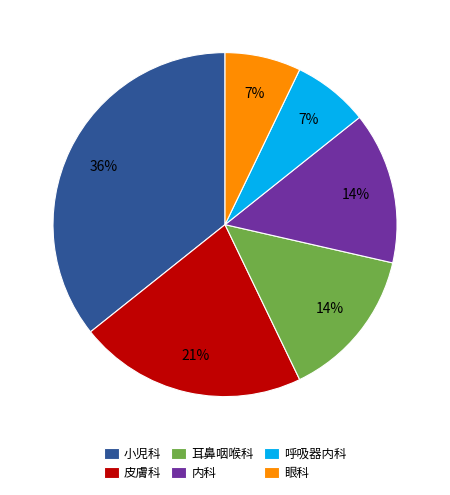

To the nearest percent, what portion does 皮膚科 represent?

21%